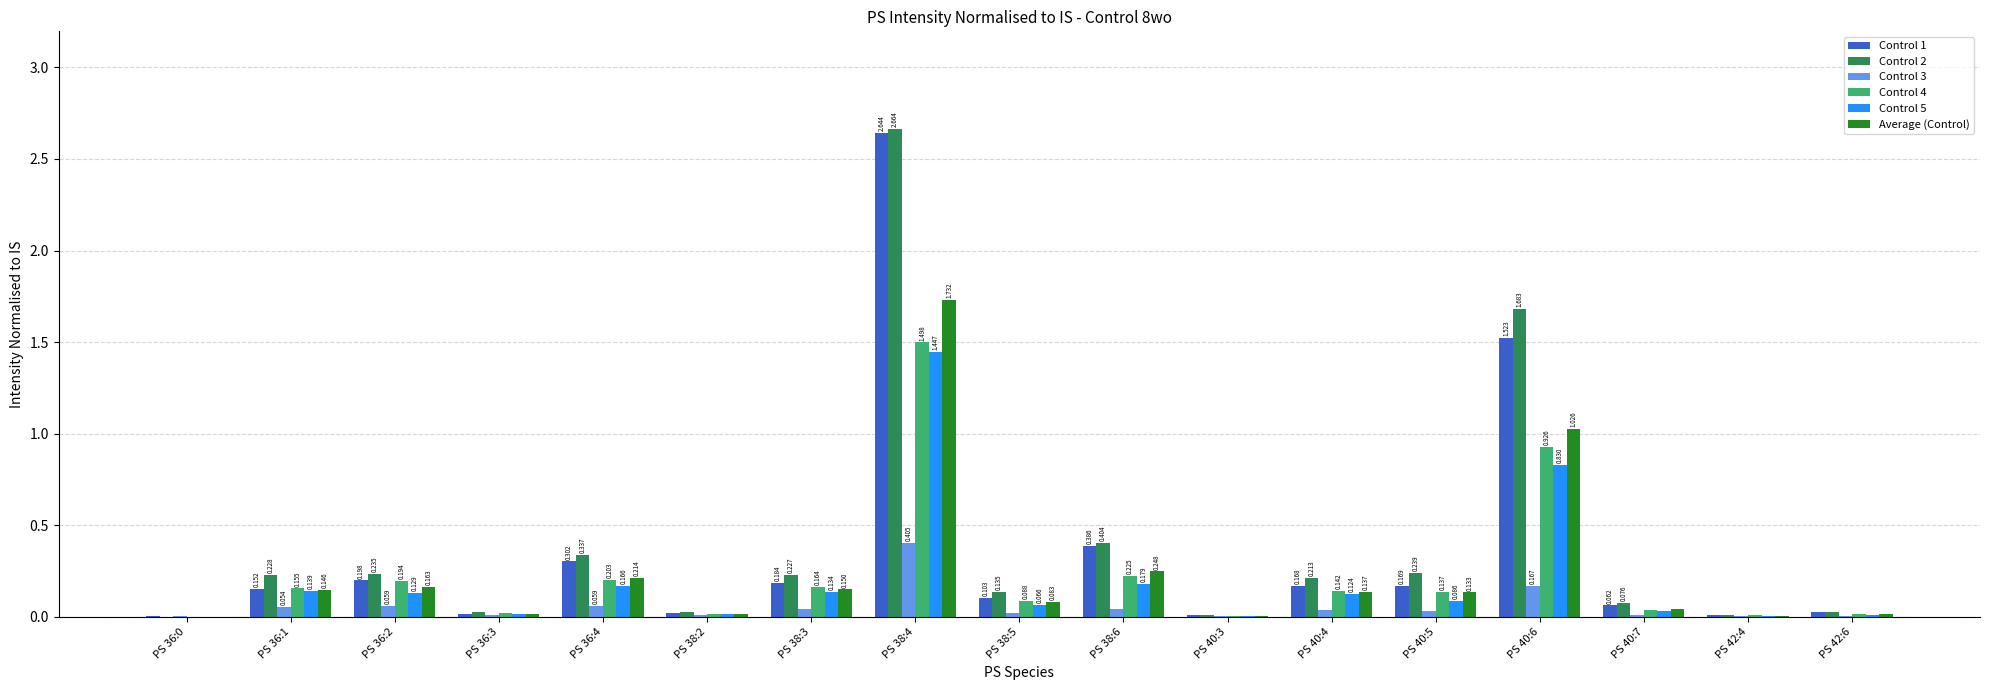

Does the chart contain stacked bars?

No